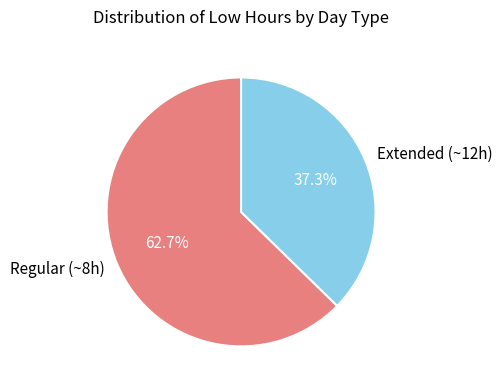

What percentage do Regular (~8h) and Extended (~12h) together represent?

100.0%